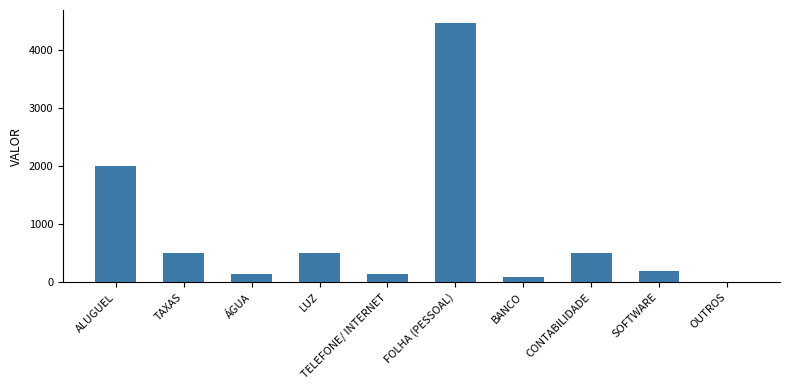

Reading left to right, what are all the values shown in this chart?

ALUGUEL=2000.0	TAXAS=500.0	ÁGUA=150.0	LUZ=500.0	TELEFONE/ INTERNET=150.0	FOLHA (PESSOAL)=4473.8	BANCO=100.0	CONTABILIDADE=500.0	SOFTWARE=200.0	OUTROS=0.0